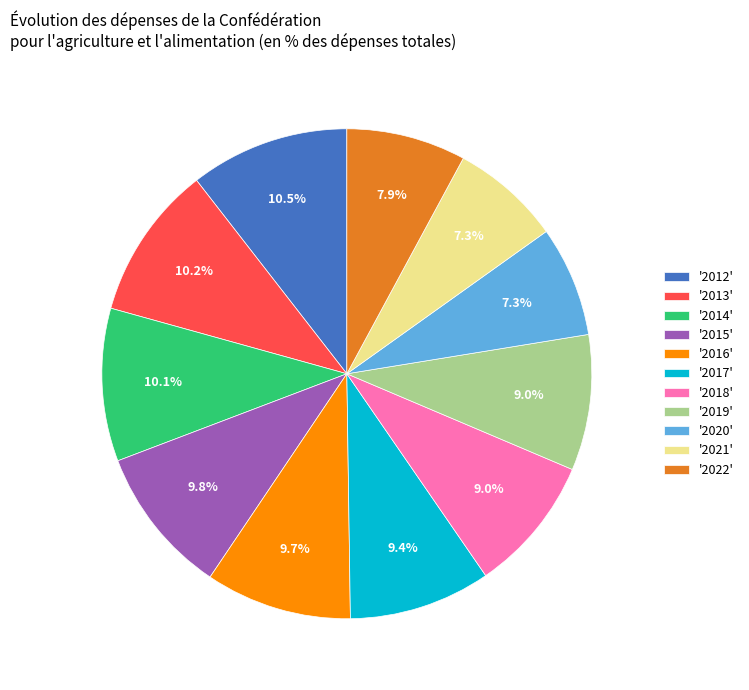

Does '2014' account for over 50% of the chart?

No